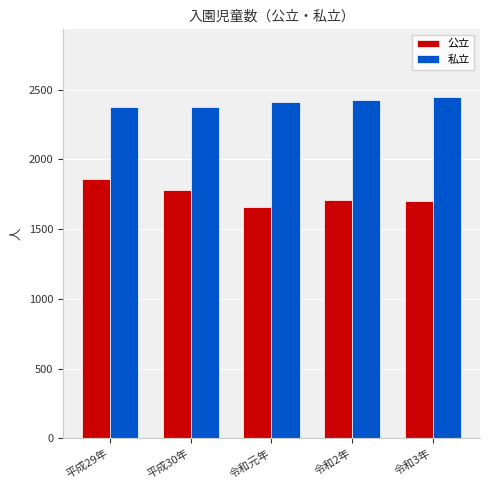

Is it true that 公立 equals 2580 at 令和2年?

False